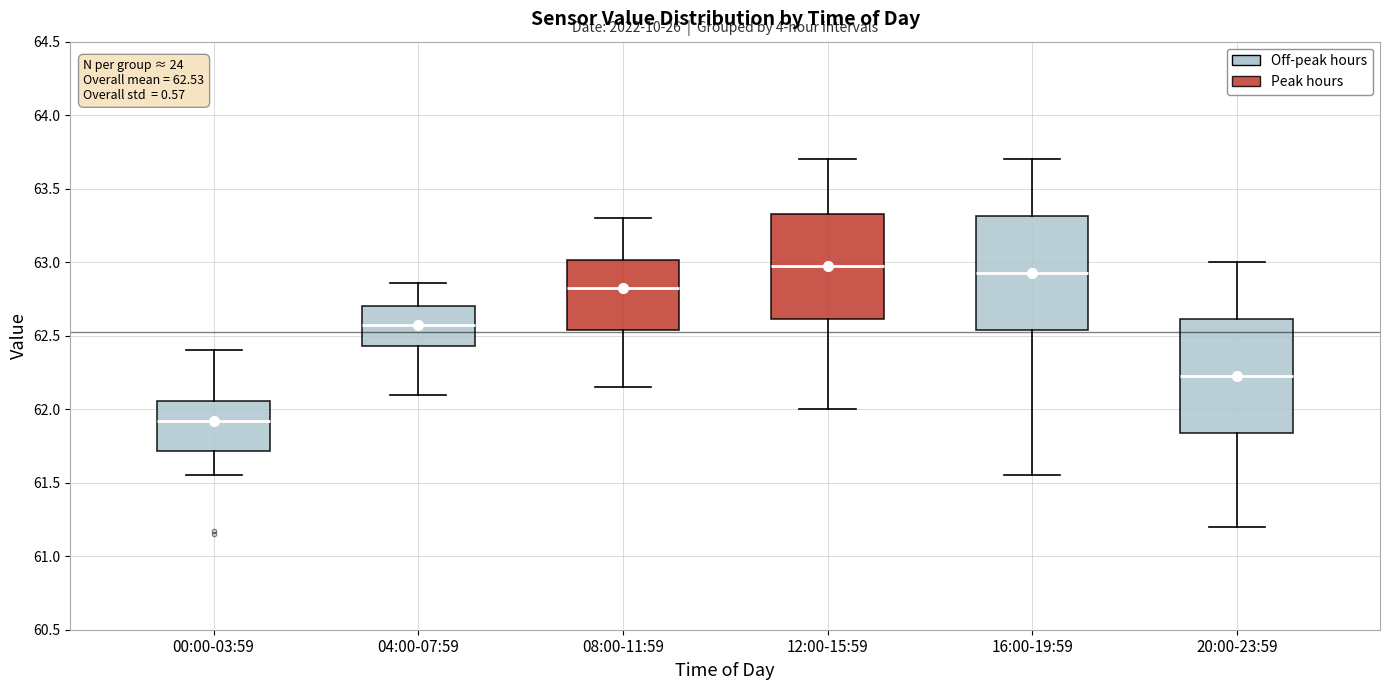

Which box's median line is the lowest?

00:00-03:59